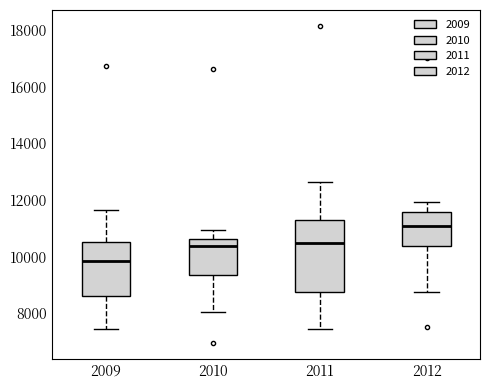

Reading left to right, transcribe this box plot: for each box, give where its median line is, the range the box spans, and where its two whiskers end, as read against the y-axis. The values are not printed on the chart, so give them approximately, as read against the axis.

2009: median 9800, box 8600 to 10600, whiskers 7400 to 11600
2010: median 10400, box 9400 to 10600, whiskers 8000 to 11000
2011: median 10400, box 8800 to 11200, whiskers 7400 to 12600
2012: median 11000, box 10400 to 11600, whiskers 8800 to 12000